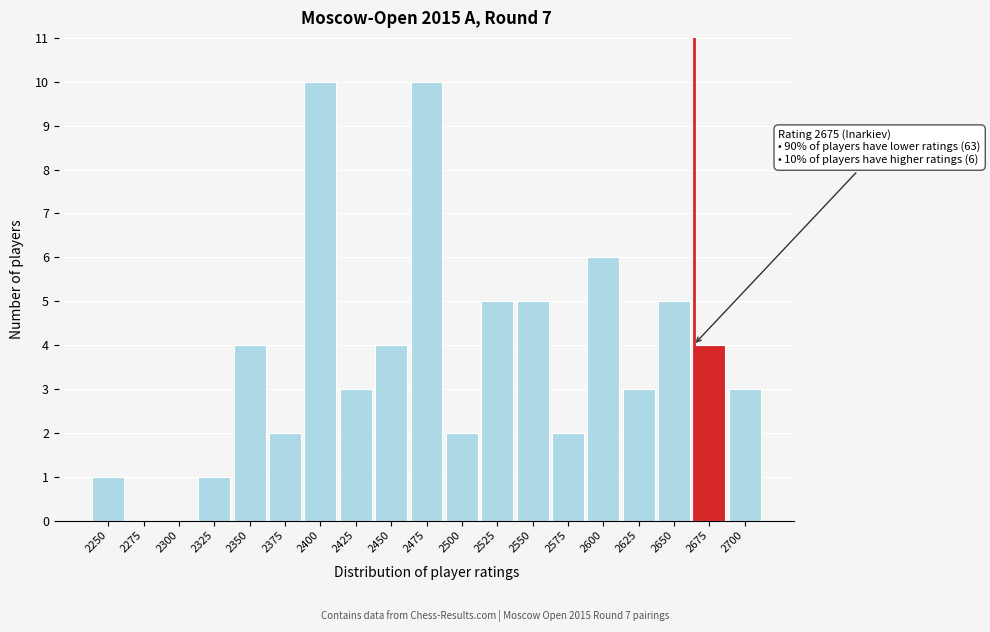

Reading left to right, list all the values displayed in this chart.

2250=1	2275=0	2300=0	2325=1	2350=4	2375=2	2400=10	2425=3	2450=4	2475=10	2500=2	2525=5	2550=5	2575=2	2600=6	2625=3	2650=5	2675=4	2700=3